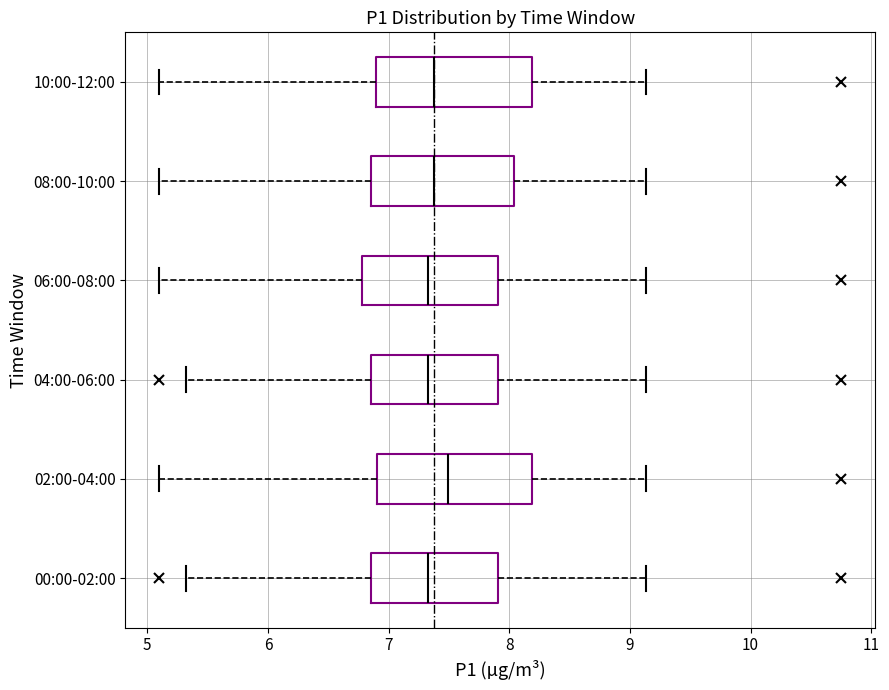

Reading bottom to top, transcribe this box plot: for each box, give where its median line is, the range the box spans, and where its two whiskers end, as read against the x-axis. The values are not printed on the chart, so give them approximately, as read against the axis.

00:00-02:00: median 7.3, box 6.9 to 7.9, whiskers 5.3 to 9.1
02:00-04:00: median 7.5, box 6.9 to 8.2, whiskers 5.1 to 9.1
04:00-06:00: median 7.3, box 6.9 to 7.9, whiskers 5.3 to 9.1
06:00-08:00: median 7.3, box 6.8 to 7.9, whiskers 5.1 to 9.1
08:00-10:00: median 7.4, box 6.9 to 8.0, whiskers 5.1 to 9.1
10:00-12:00: median 7.4, box 6.9 to 8.2, whiskers 5.1 to 9.1